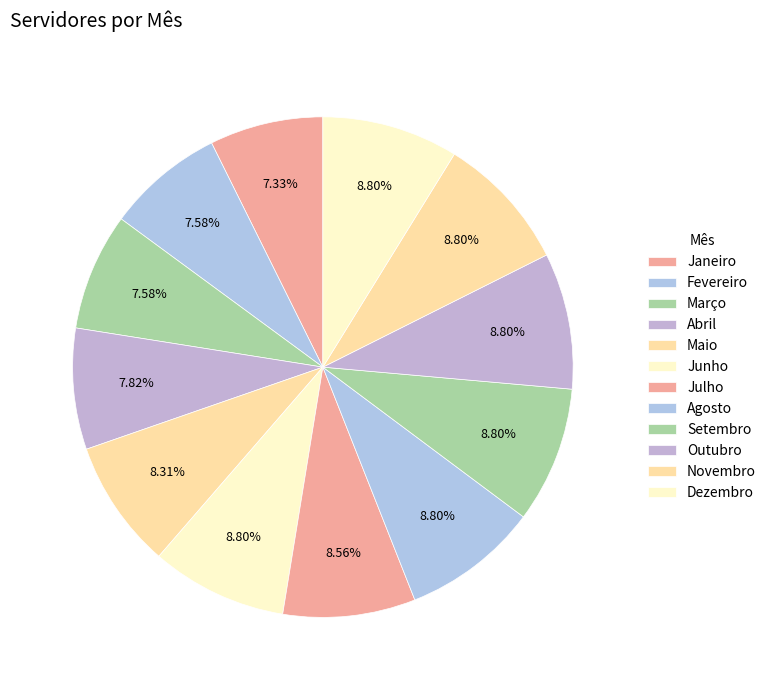

The Junho slice represents 9% of the pie. True or false?

True